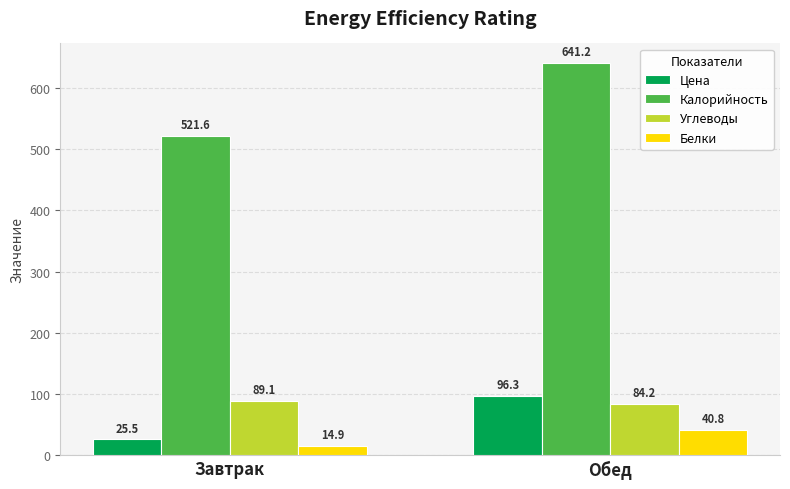

What is the approximate value of Цена at Завтрак?

25.5